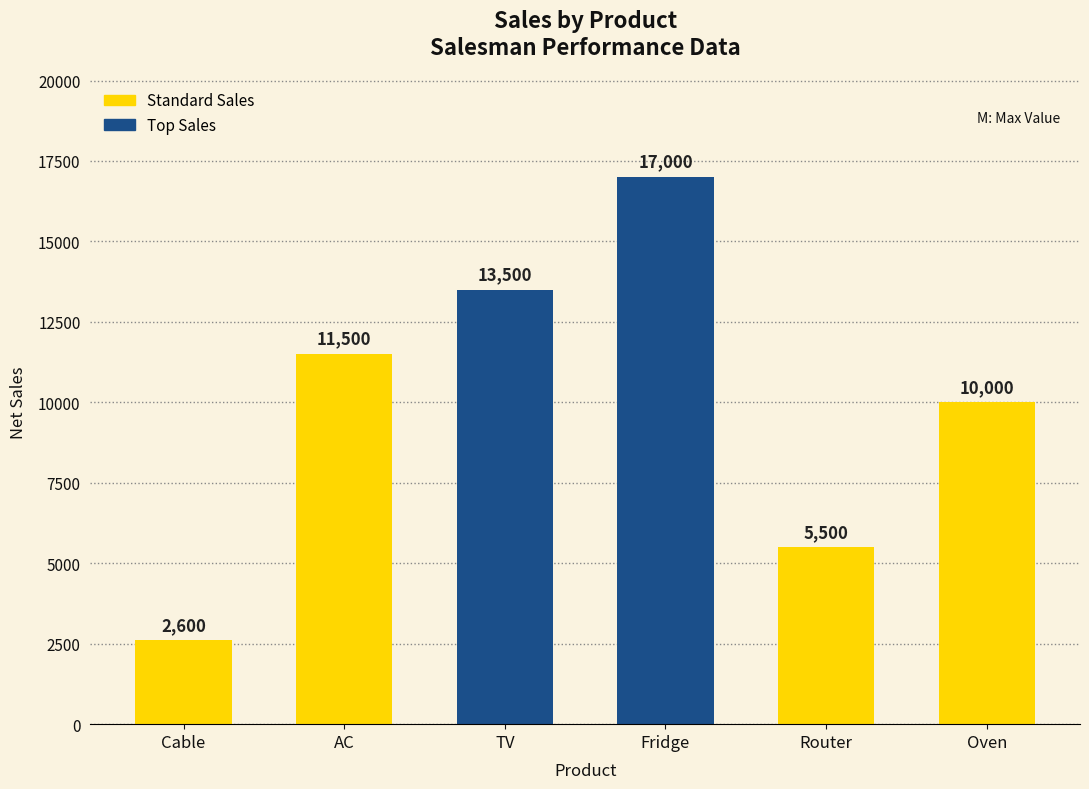

What is the sum of the values at Fridge and Oven?

27000